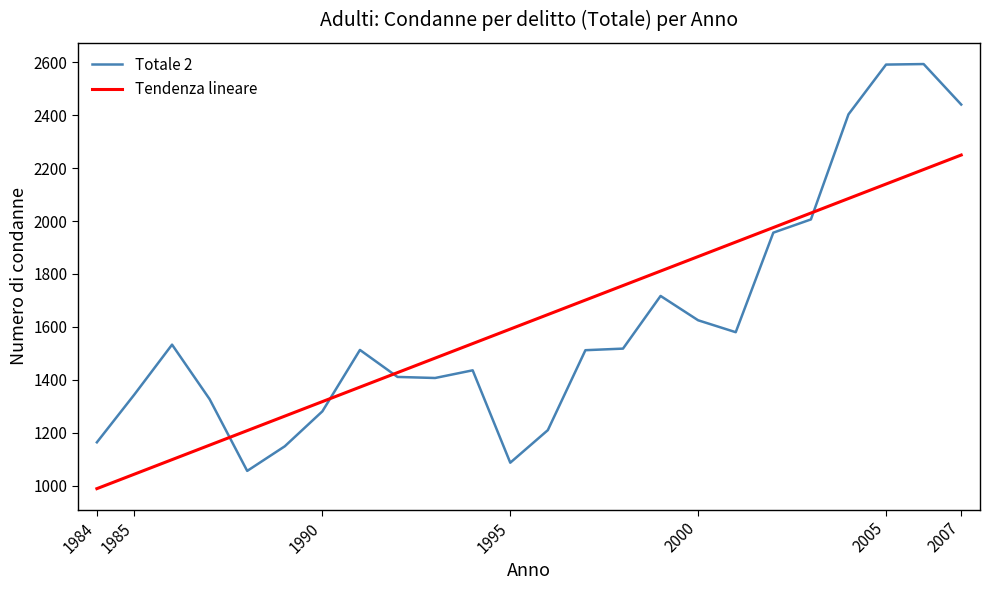

Which series has the widest spread of values?

Totale 2